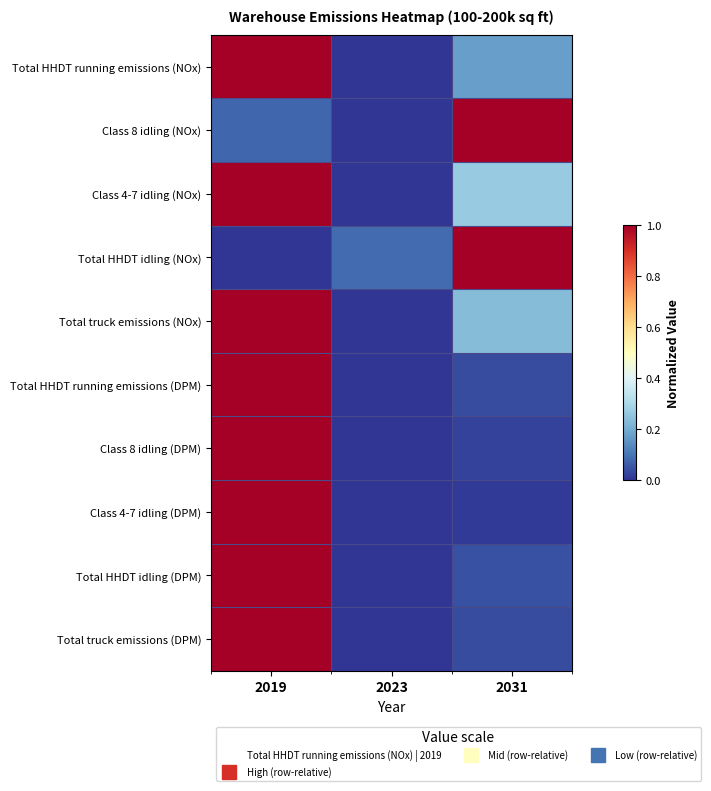

At which category is the sum across all series the highest?

2019